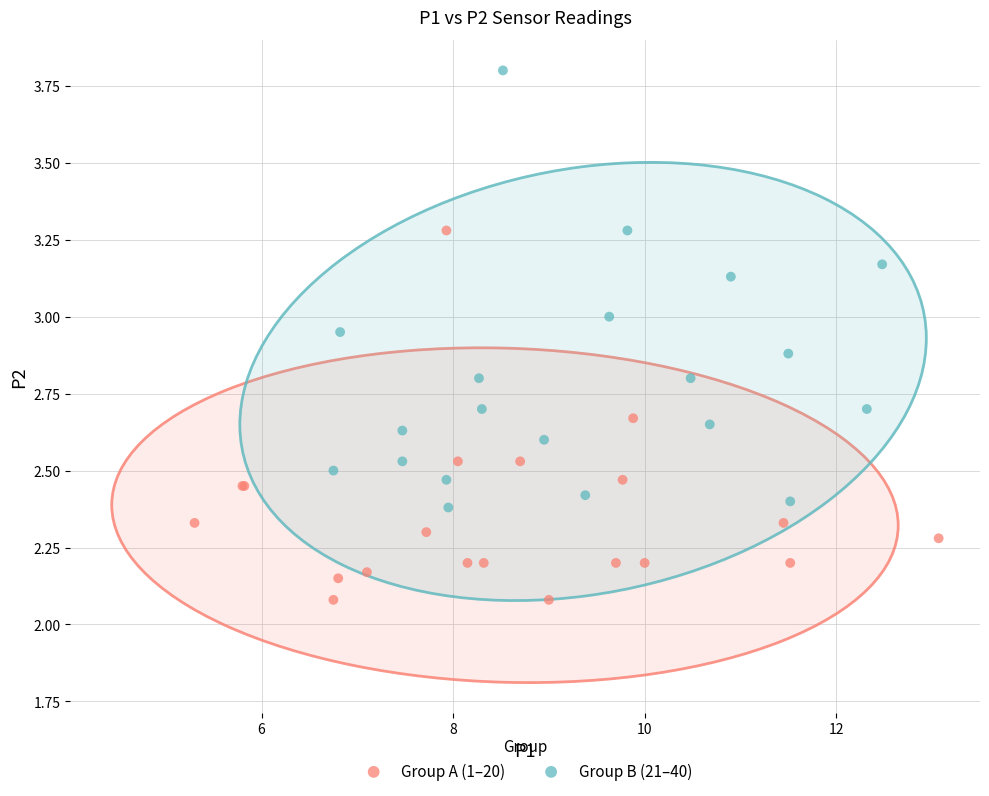

Which series contains the lowest Y value?

Group A (1–20)